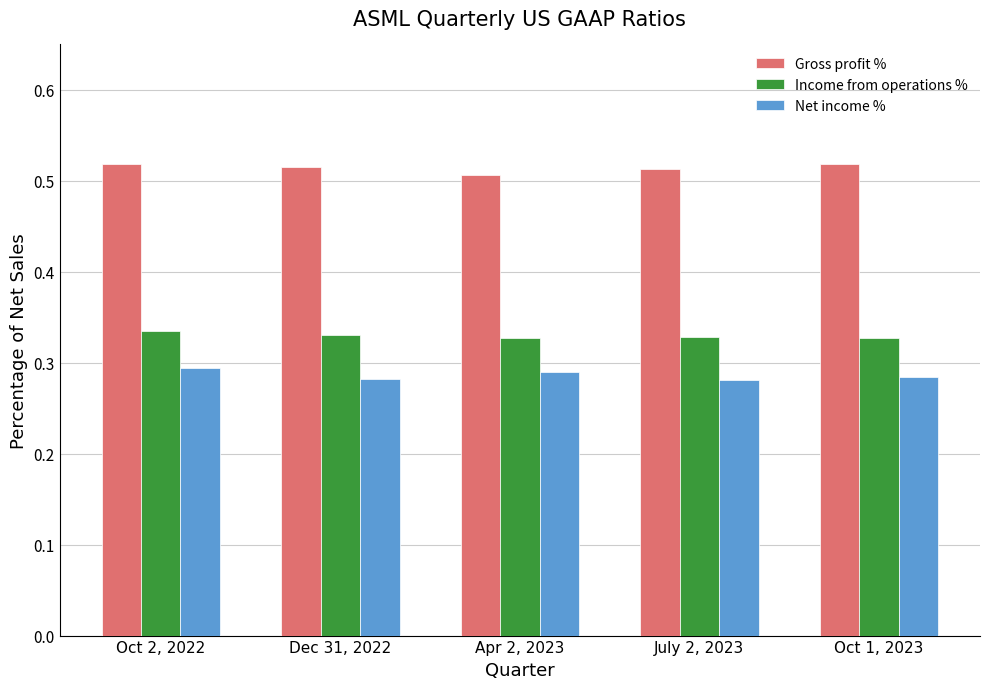

Is the value of Net income % at Apr 2, 2023 greater than the value of Gross profit % at July 2, 2023?

No